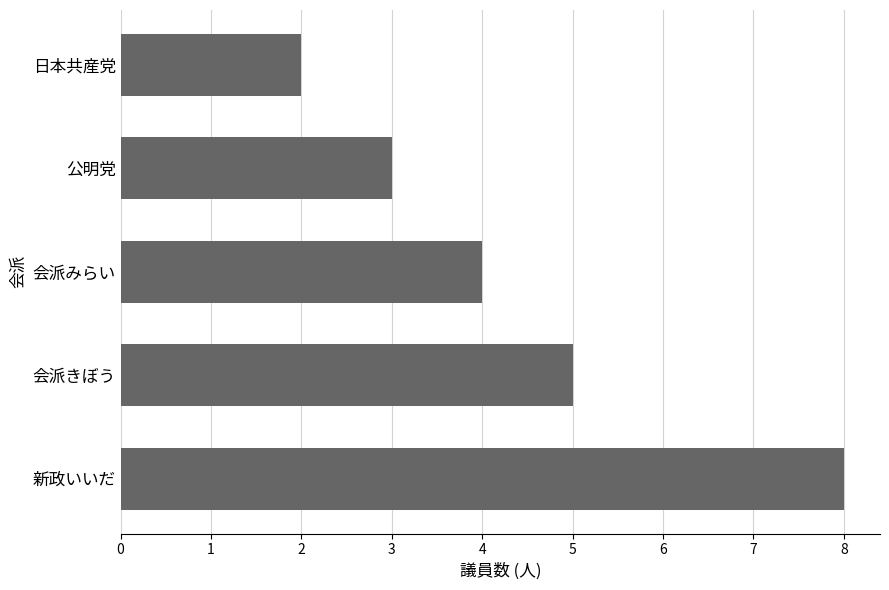

List the labels in order of value, largest first.

新政いいだ, 会派きぼう, 会派みらい, 公明党, 日本共産党